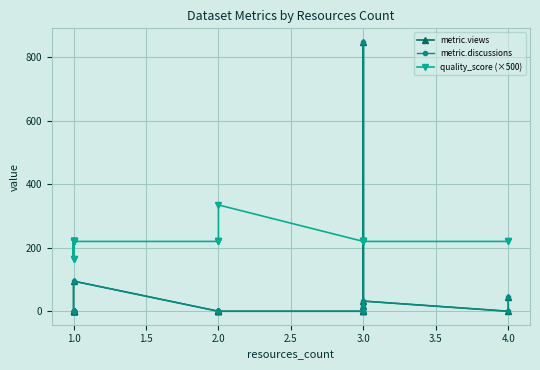

True or false: metric.discussions and metric.views intersect in this chart.

False